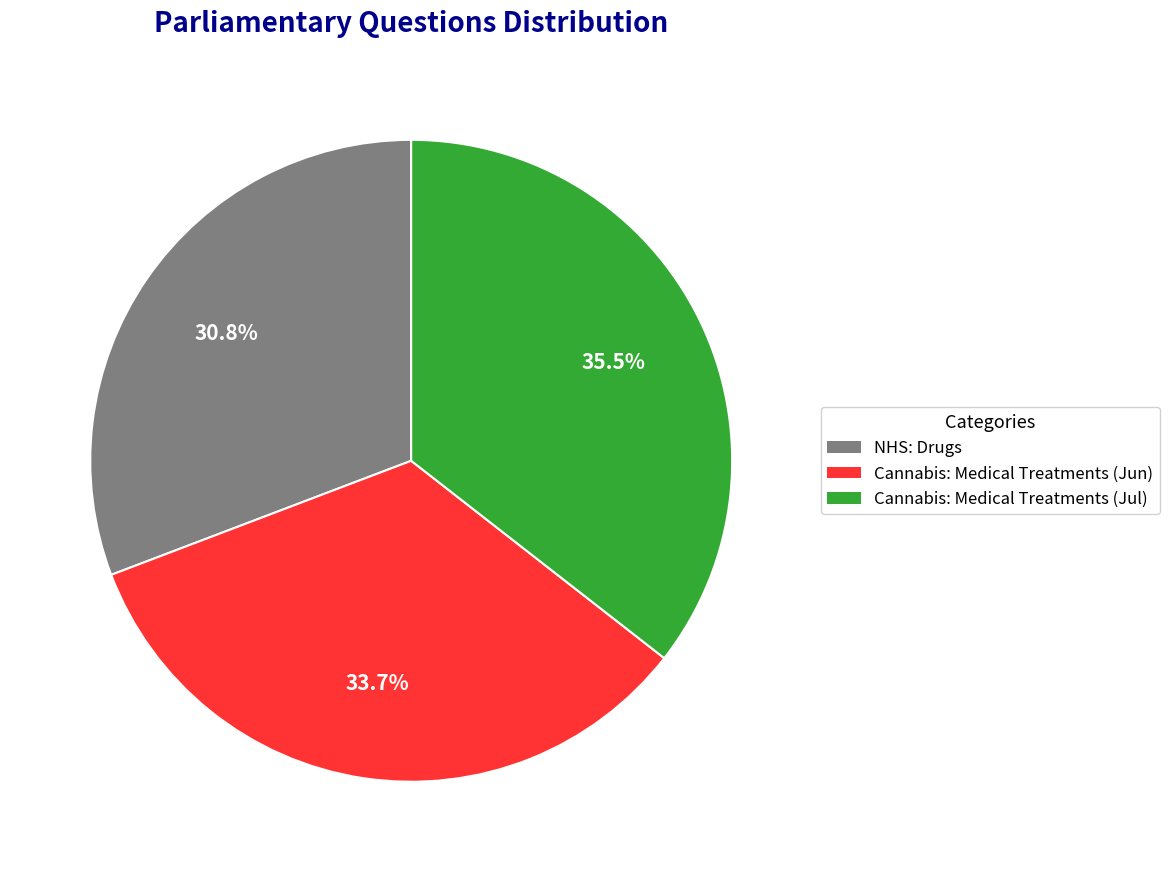

Is there any slice that represents more than half of the pie?

No